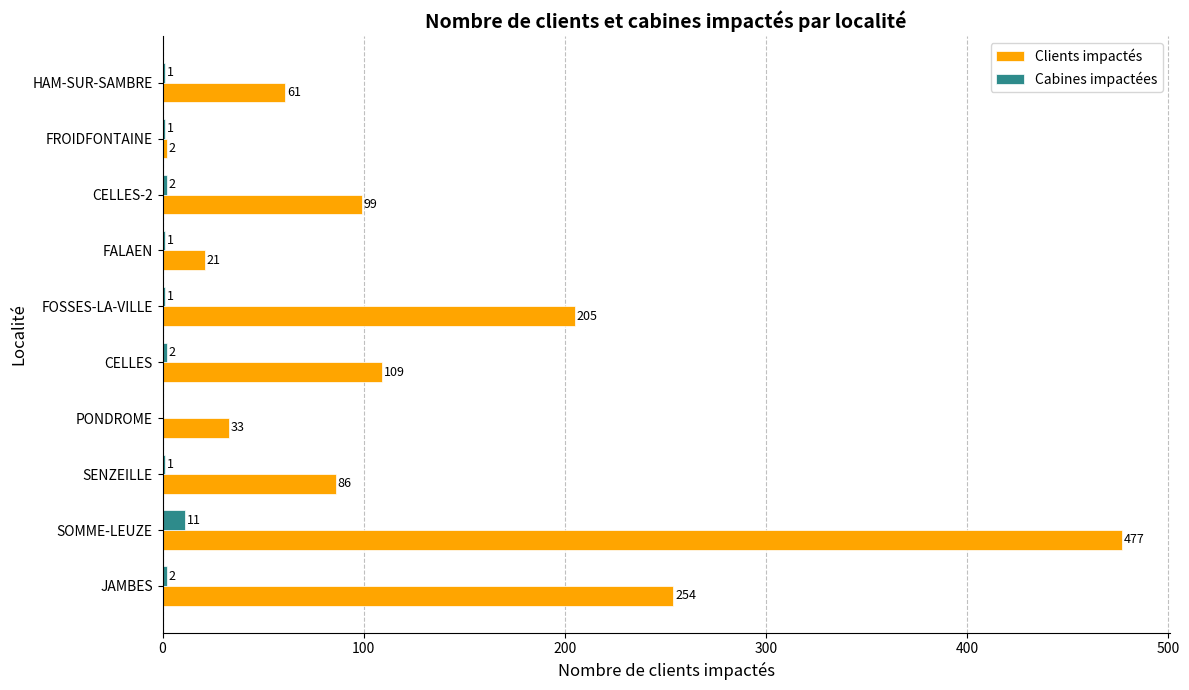

At which label does Clients impactés reach its peak?

SOMME-LEUZE